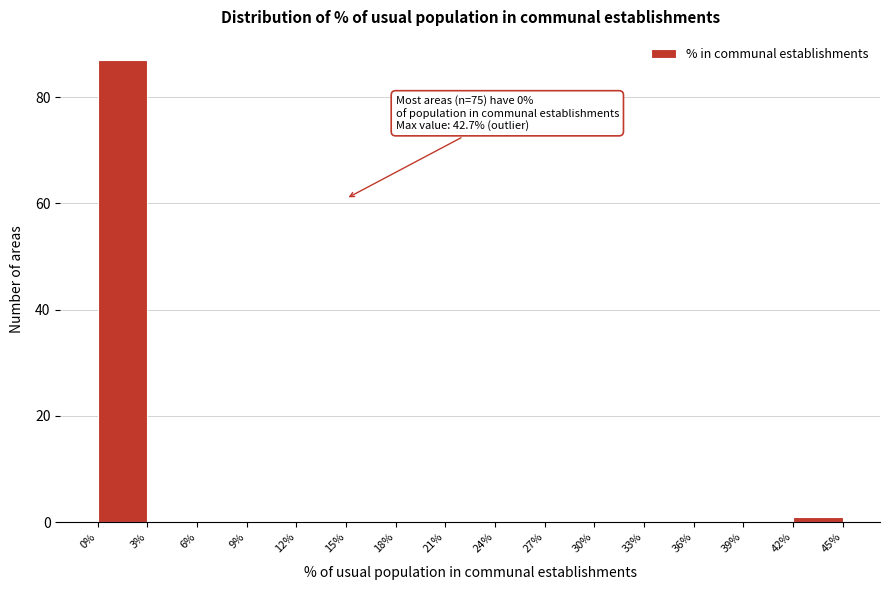

Over which range of the x-axis is the bar tallest?

0% to 3%